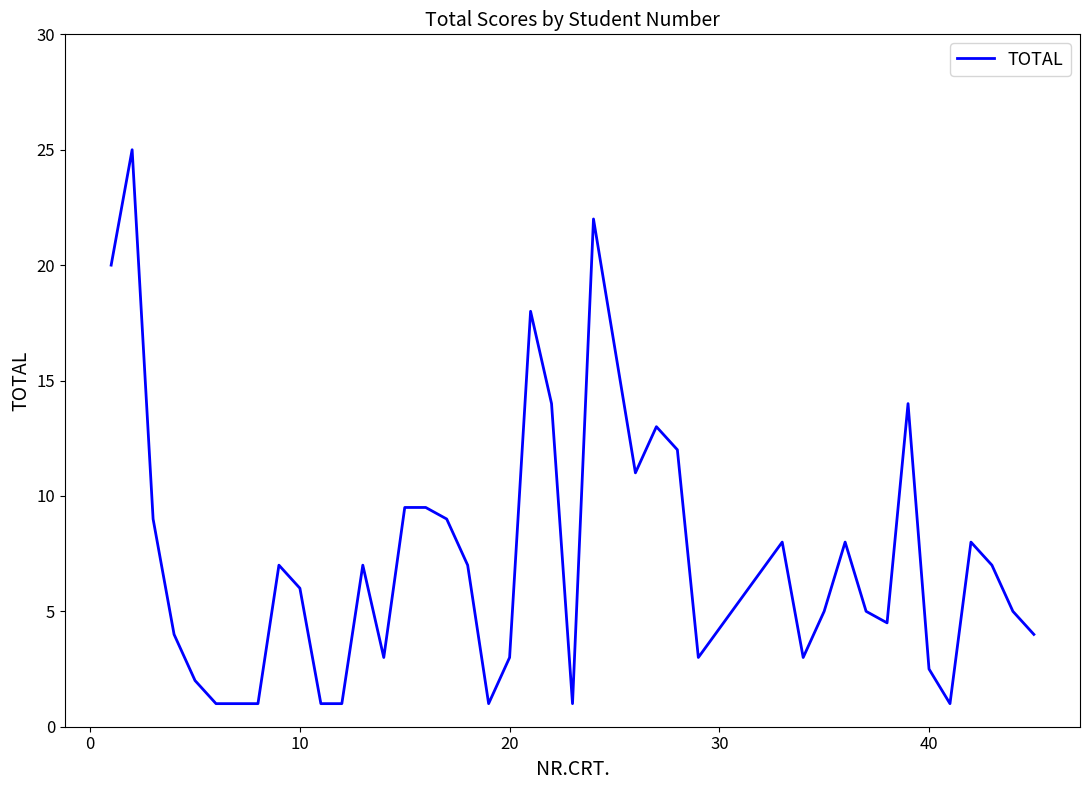

What is the greatest value displayed?

25.0